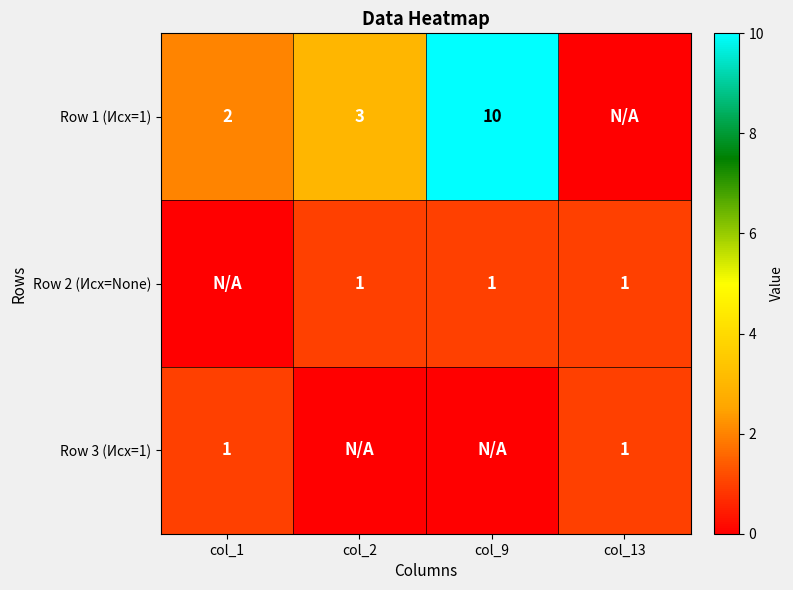

What is the greatest value displayed?

10